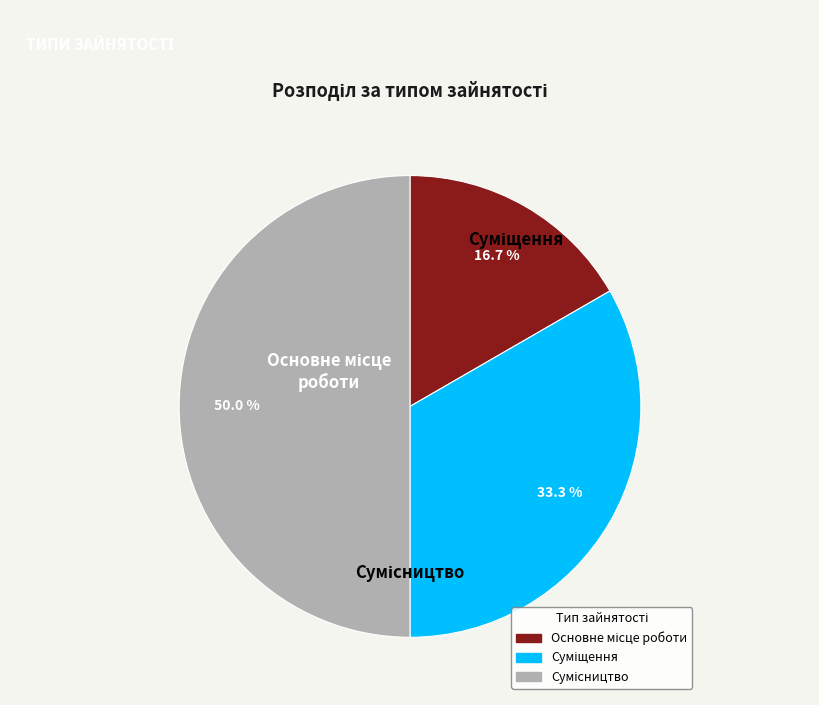

Rank the categories by value from lowest to highest.

Основне місце роботи, Суміщення, Сумісництво